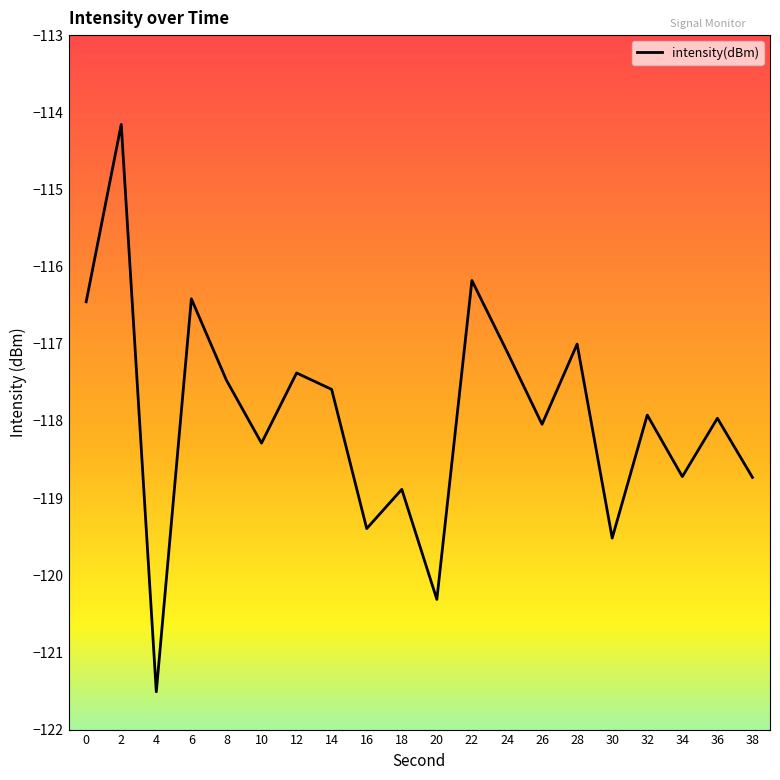

What is the change in value from 8 to 34?

-1.2